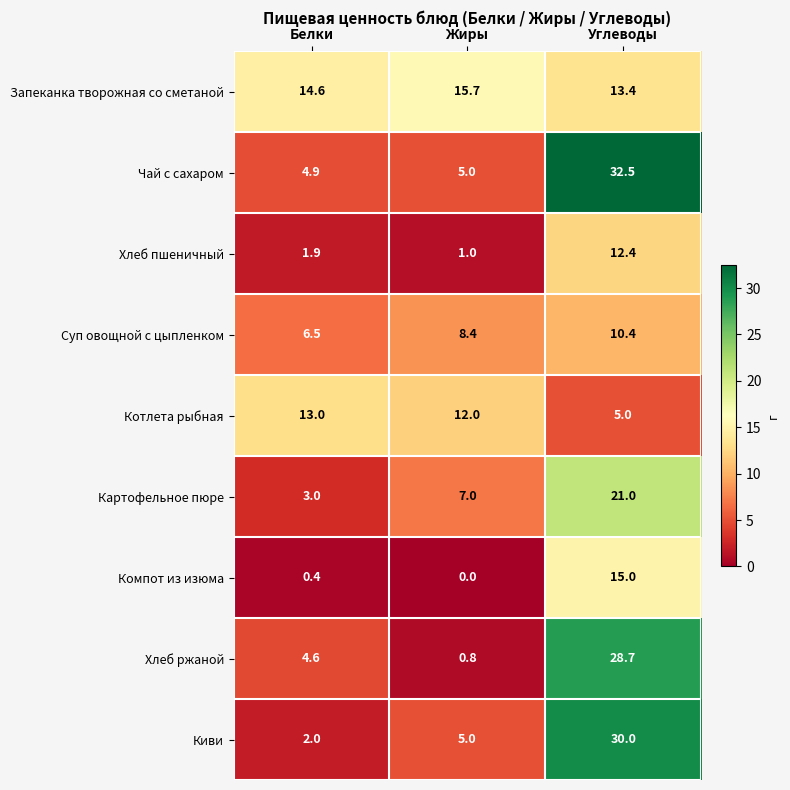

Which series has the largest total across all categories?

Запеканка творожная со сметаной